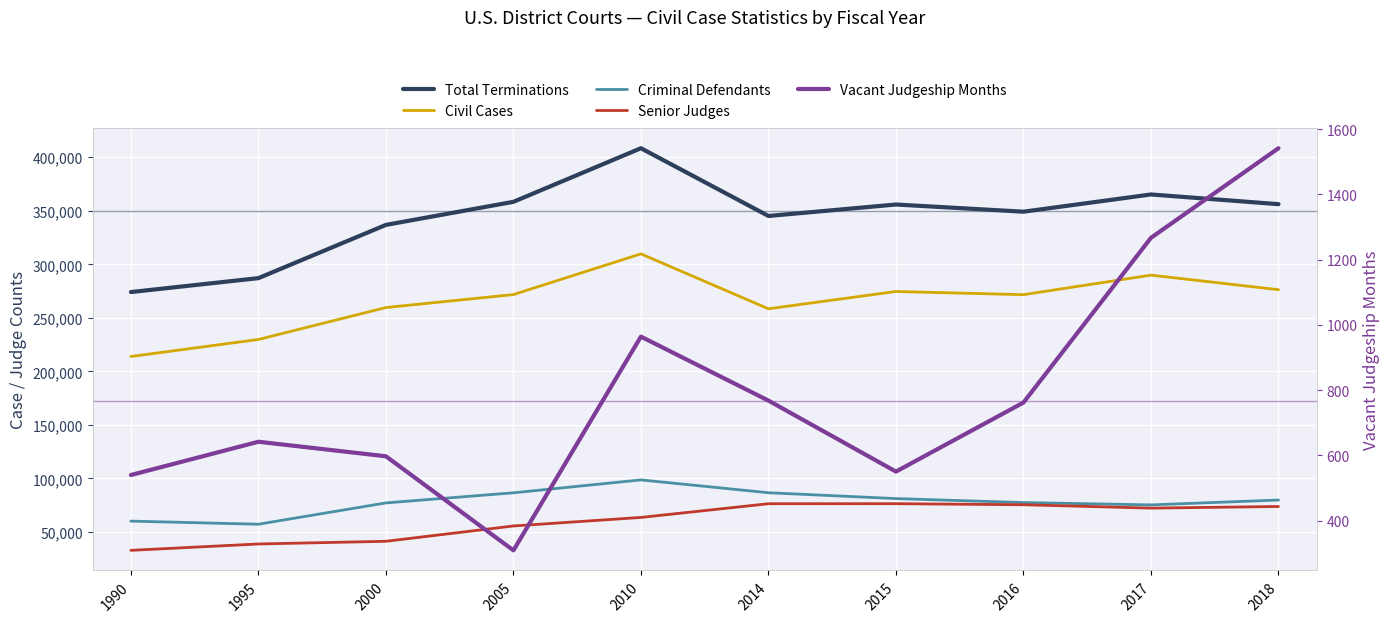

True or false: Criminal Defendants and Senior Judges intersect in this chart.

False